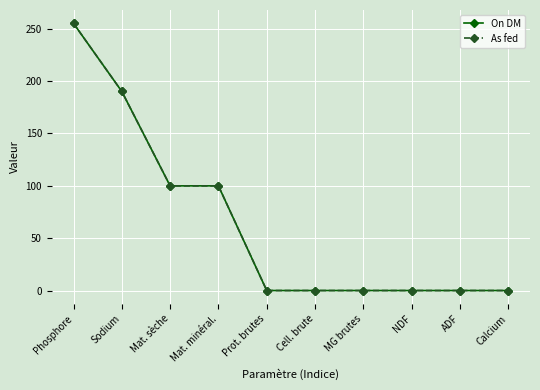

Which series changed the most between Phosphore and MG brutes?

On DM